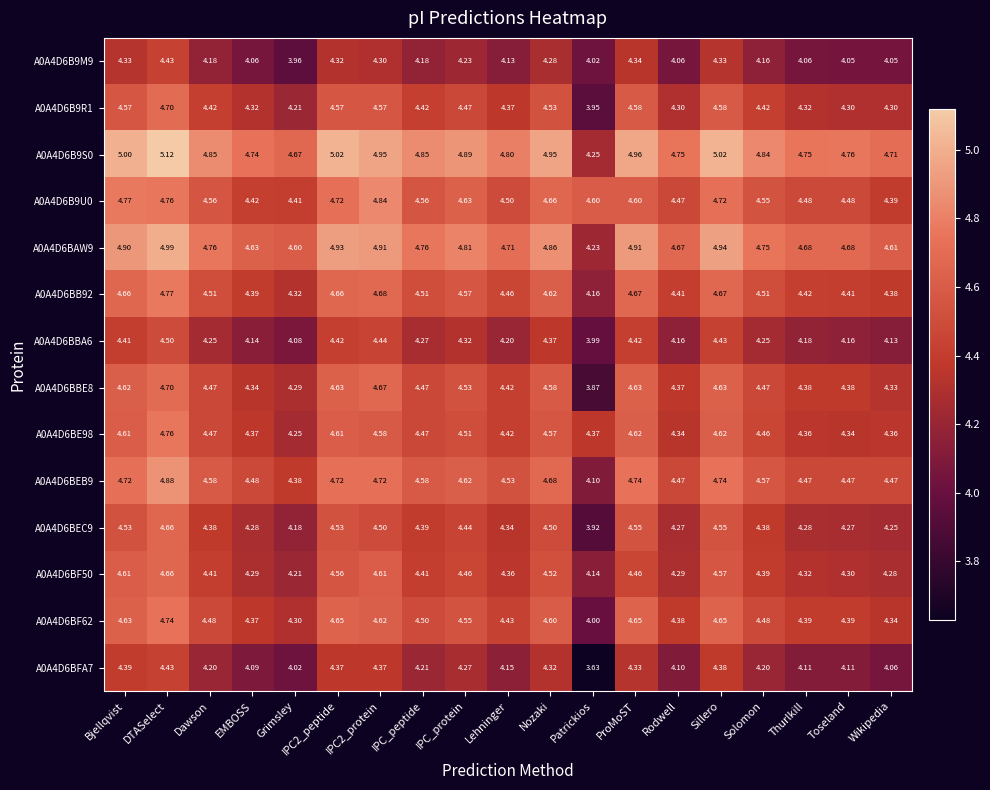

At which category is the sum across all series the highest?

DTASelect